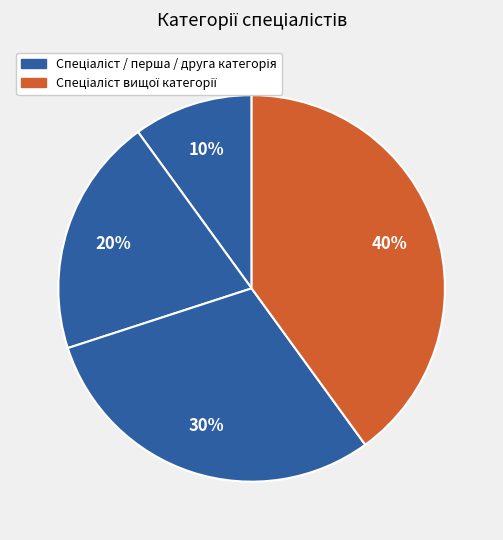

Which category has the biggest portion of the pie?

Спеціаліст вищої категорії